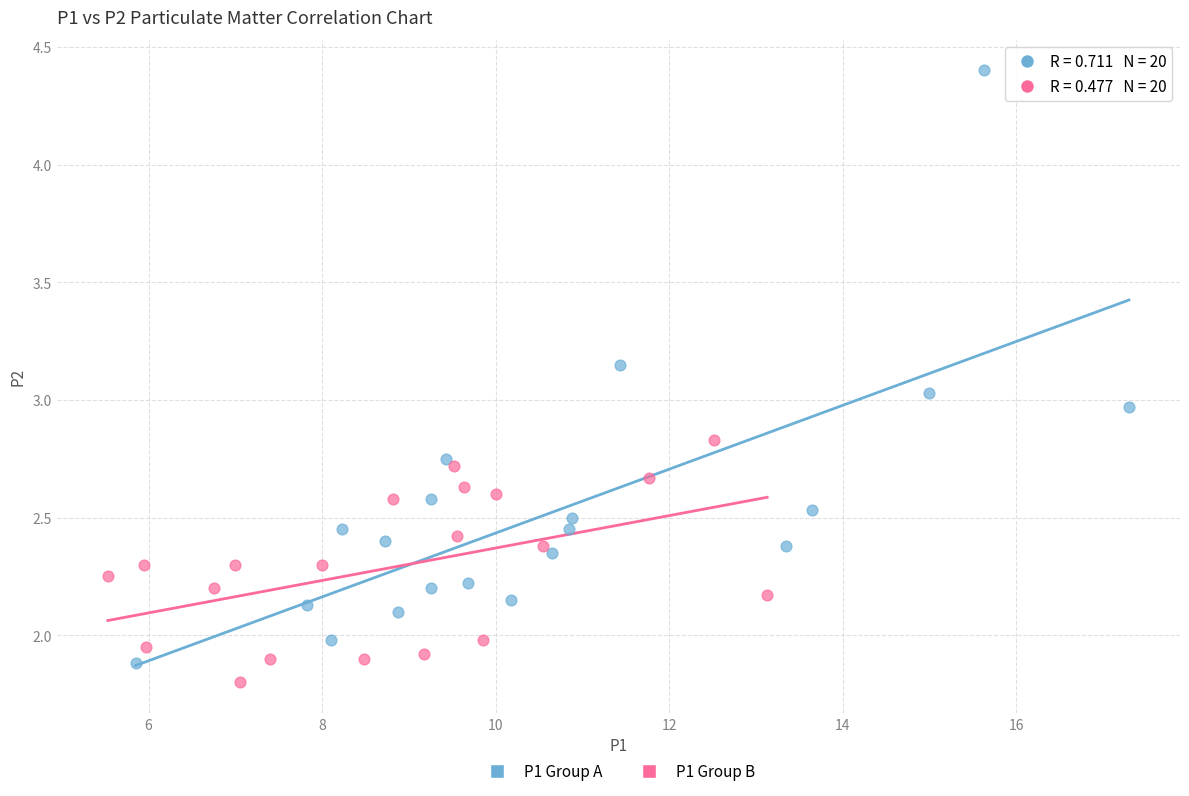

What are all the series names shown in the legend?

P1 Group A, P1 Group B